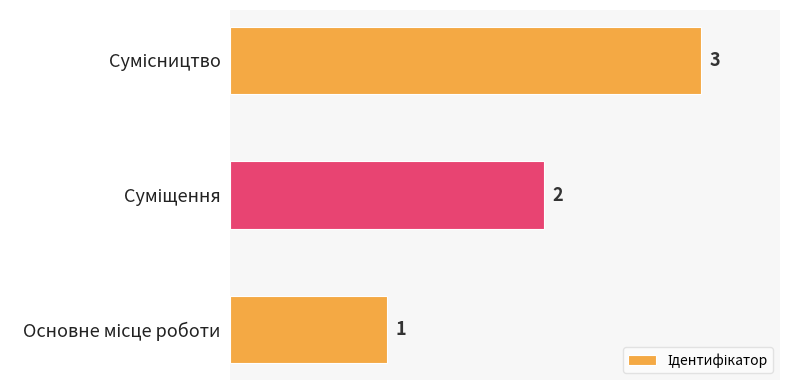

What is the difference between the second highest and minimum values?

1